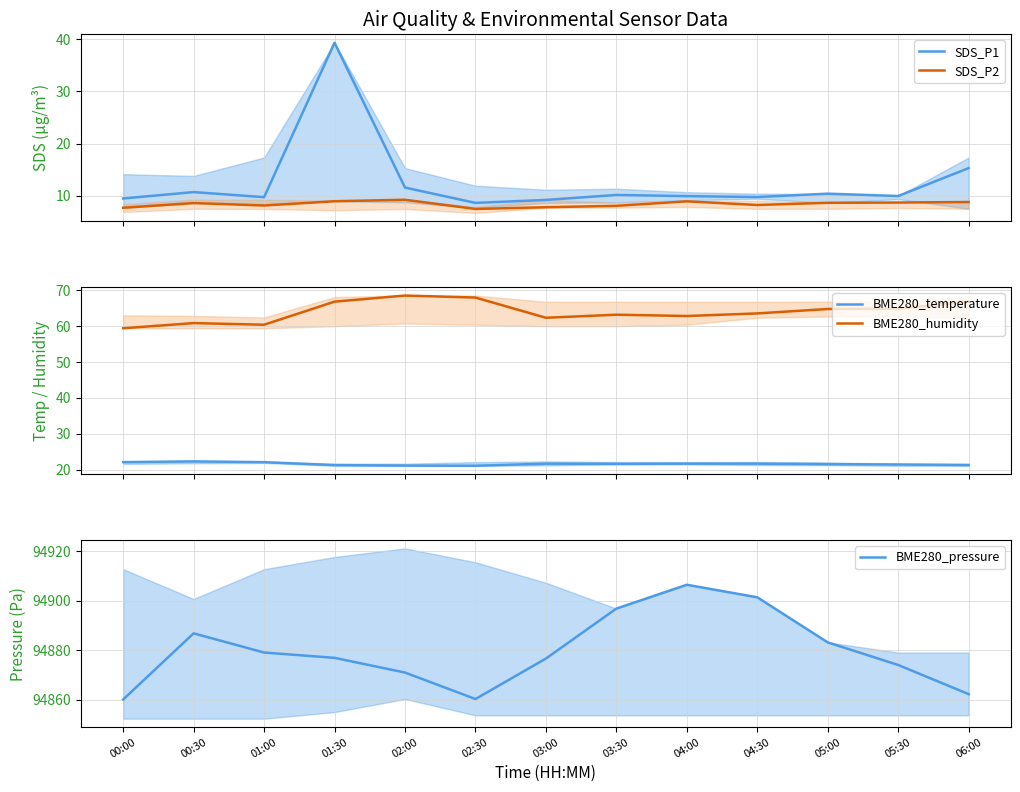

List the labels in order of SDS_P2 value, smallest first.

02:30, 00:00, 03:00, 03:30, 01:00, 04:30, 00:30, 05:00, 05:30, 06:00, 04:00, 01:30, 02:00